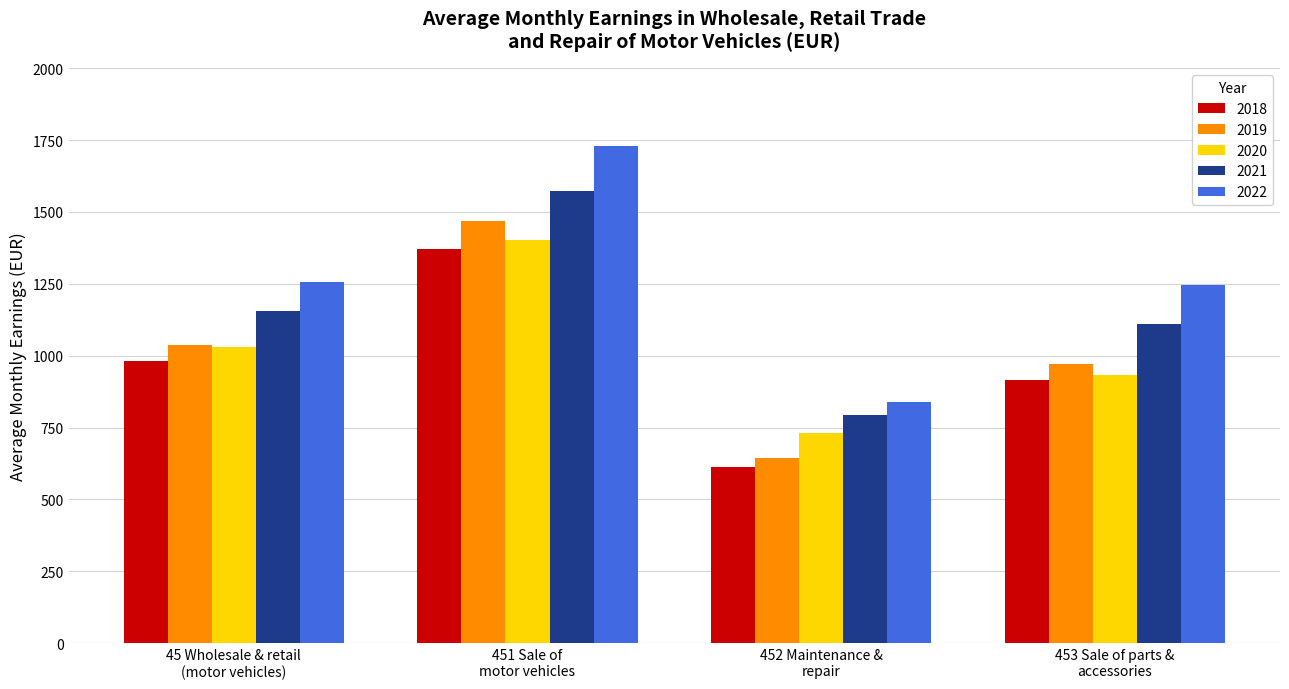

What is the difference between the 2022 values at 452 Maintenance &
repair and 453 Sale of parts &
accessories?

405